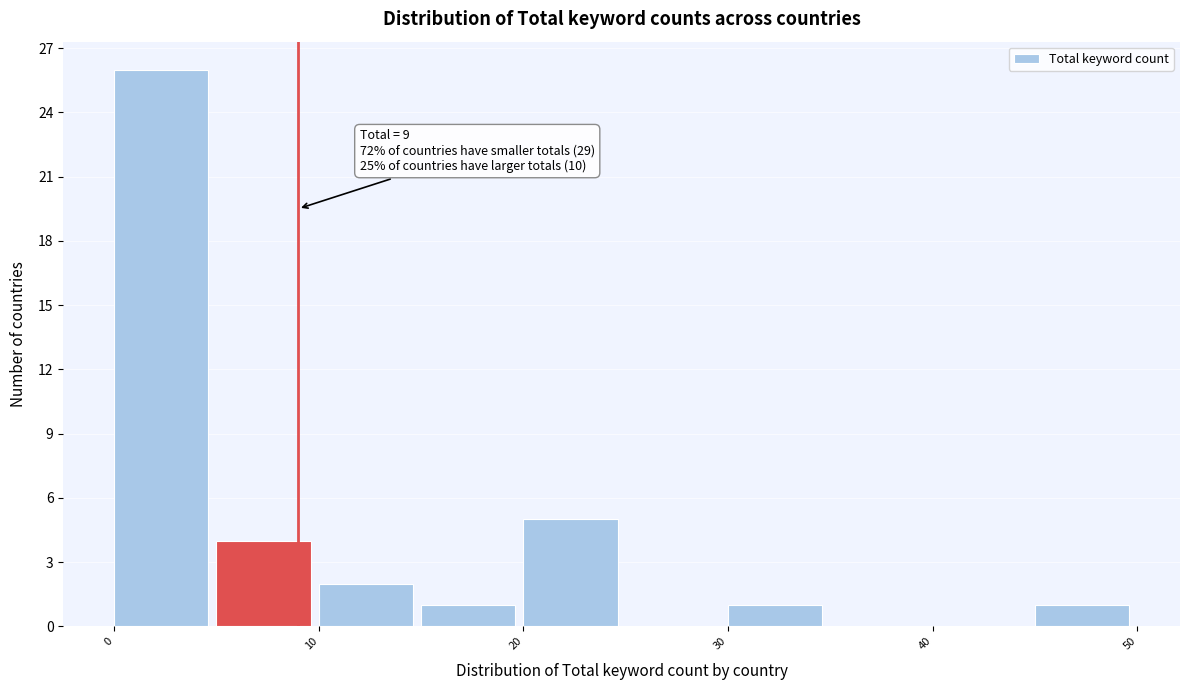

Over which range of the x-axis is the bar tallest?

0 to 5